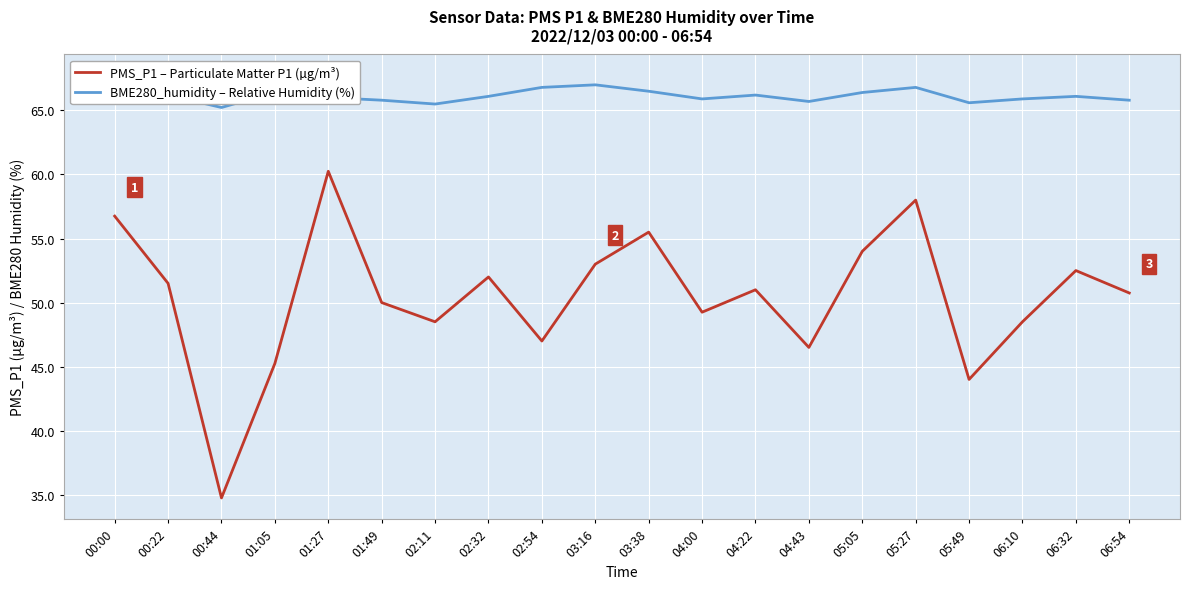

Which series changed the most between 00:00 and 03:16?

PMS_P1 – Particulate Matter P1 (µg/m³)